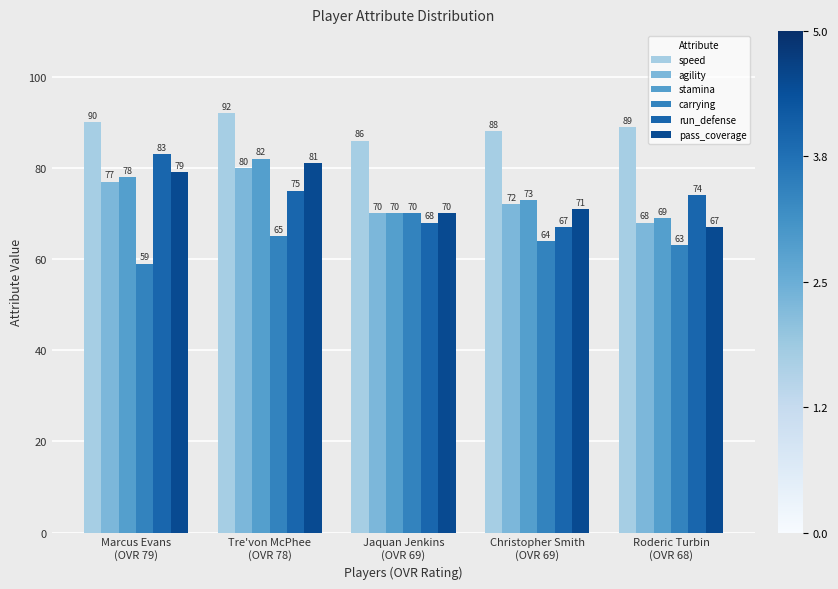

What is the difference between the maximum and minimum values in the run_defense series?

16